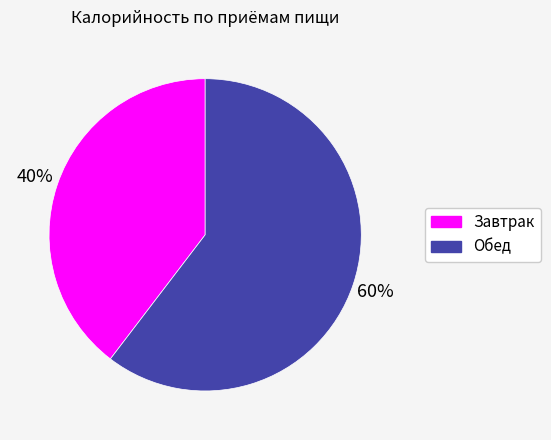

Rank the categories by value from highest to lowest.

Обед, Завтрак